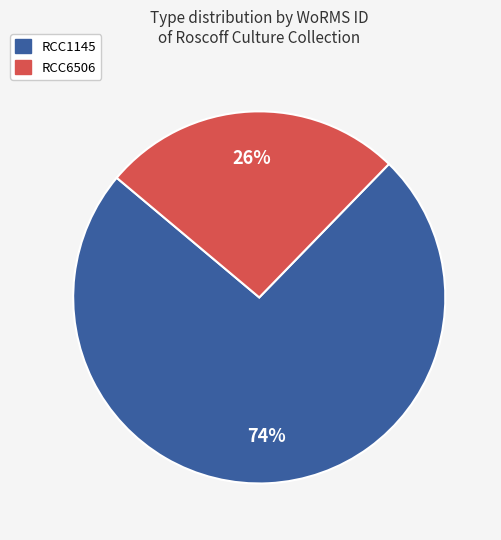

To the nearest percent, what is the difference between the largest and smallest slice percentages?

48%